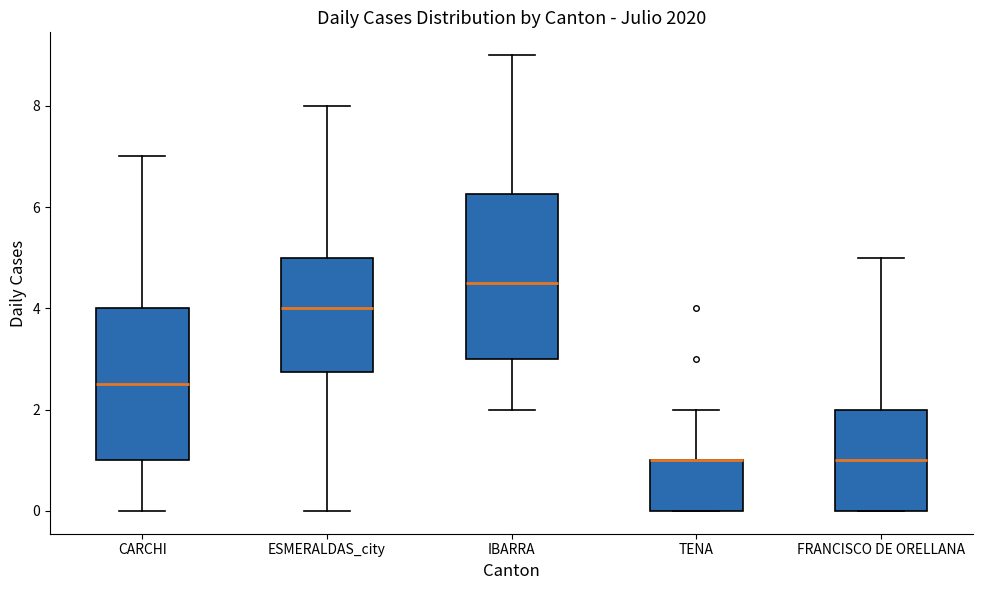

Reading left to right, read every box against the y-axis: the position of its median line, the range the box covers, and the ends of its whiskers. The values are not printed on the chart, so give them approximately, as read against the axis.

CARCHI: median 2.6, box 1.0 to 4.0, whiskers 0.0 to 7.0
ESMERALDAS_city: median 4.0, box 2.8 to 5.0, whiskers 0.0 to 8.0
IBARRA: median 4.6, box 3.0 to 6.2, whiskers 2.0 to 9.0
TENA: median 1.0 (drawn on the box's upper edge), box 0.0 to 1.0, whiskers 0.0 to 2.0
FRANCISCO DE ORELLANA: median 1.0, box 0.0 to 2.0, whiskers 0.0 to 5.0